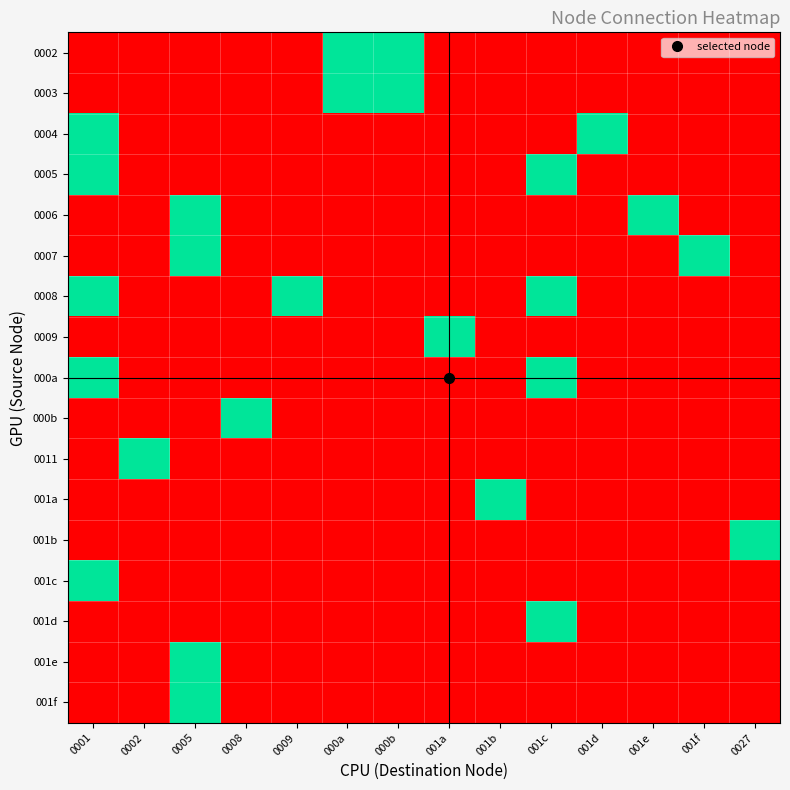

How many data points does each series have?

14